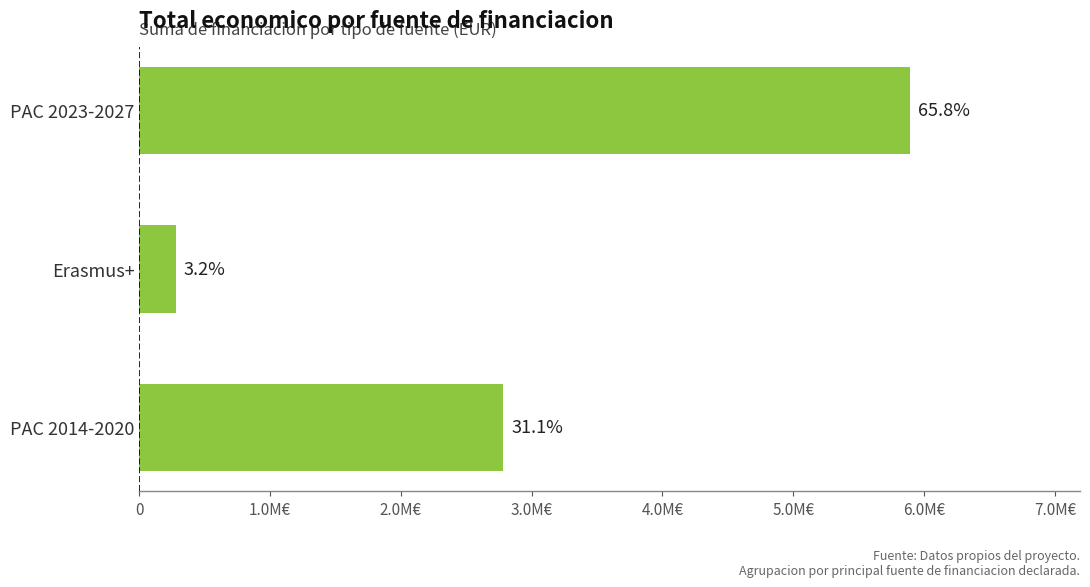

Are the bars horizontal?

Yes